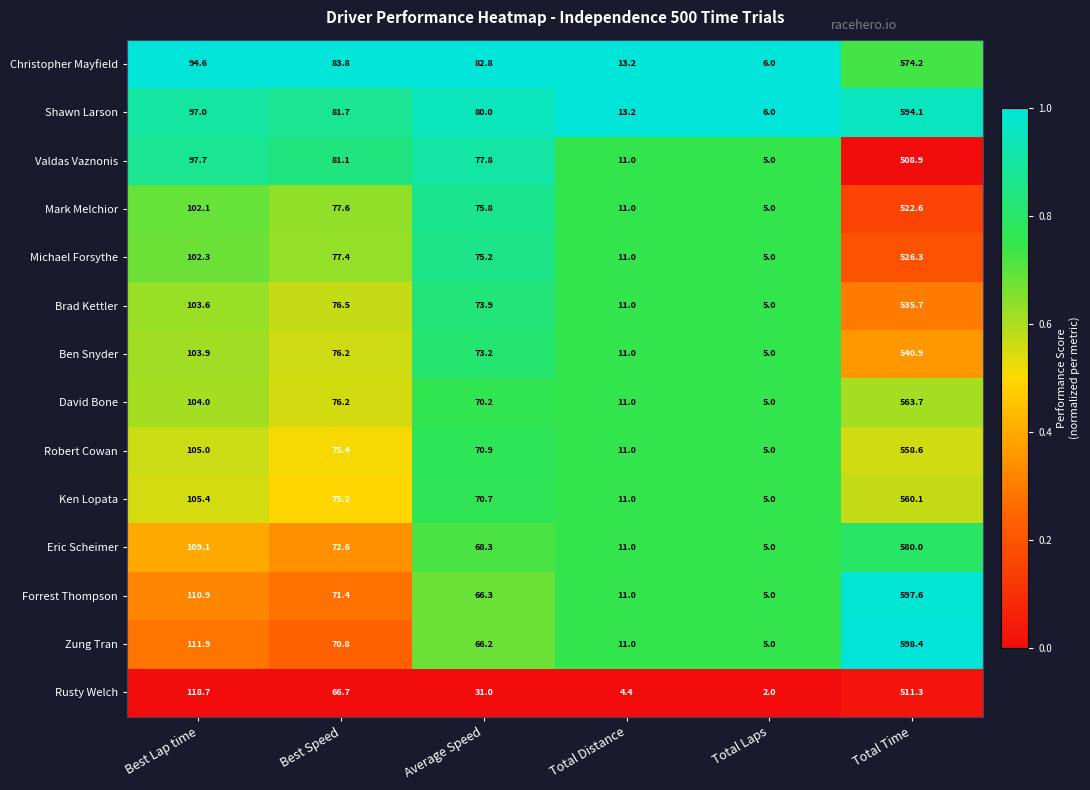

The value of Robert Cowan at Best Speed is 44.0. True or false?

False